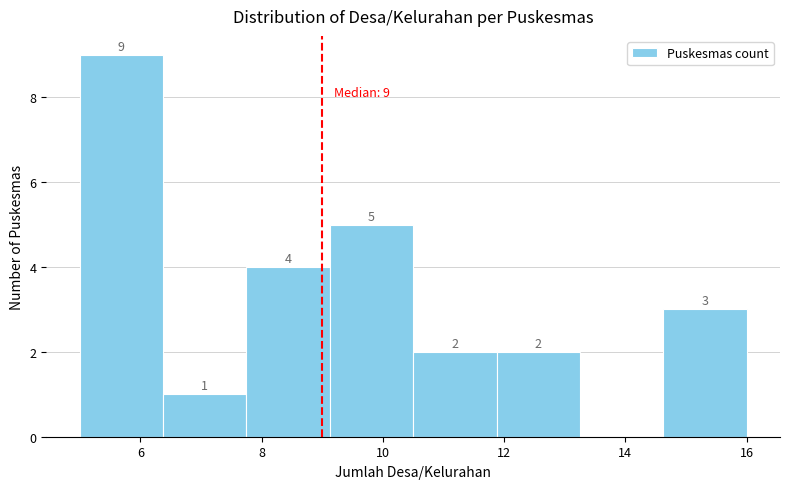

Which range on the x-axis has the tallest bar?

5.0 to 6.4